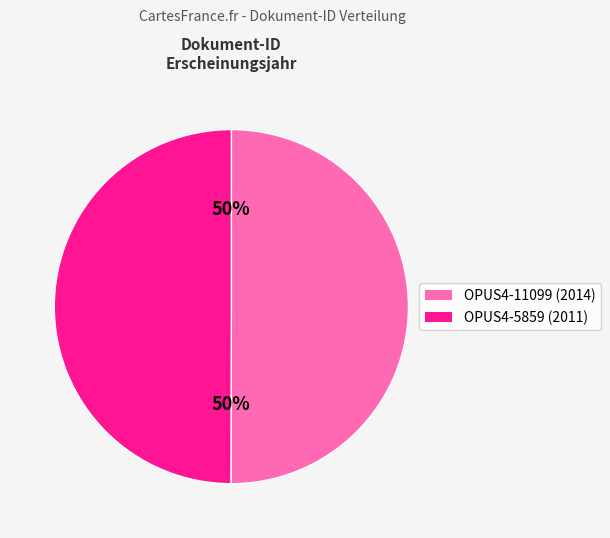

To the nearest percent, what portion does OPUS4-5859 represent?

50%